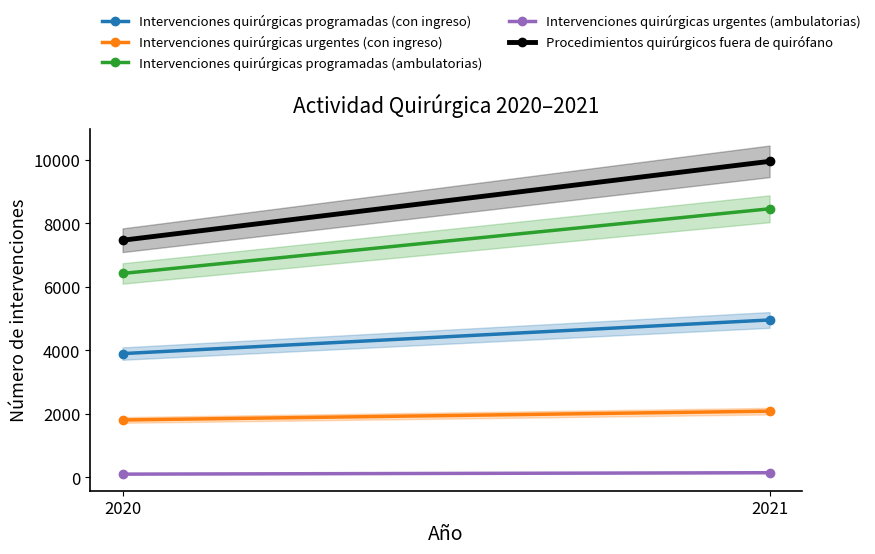

What value does the Intervenciones quirúrgicas programadas (con ingreso) series have at 2021, to the nearest 100?

5000